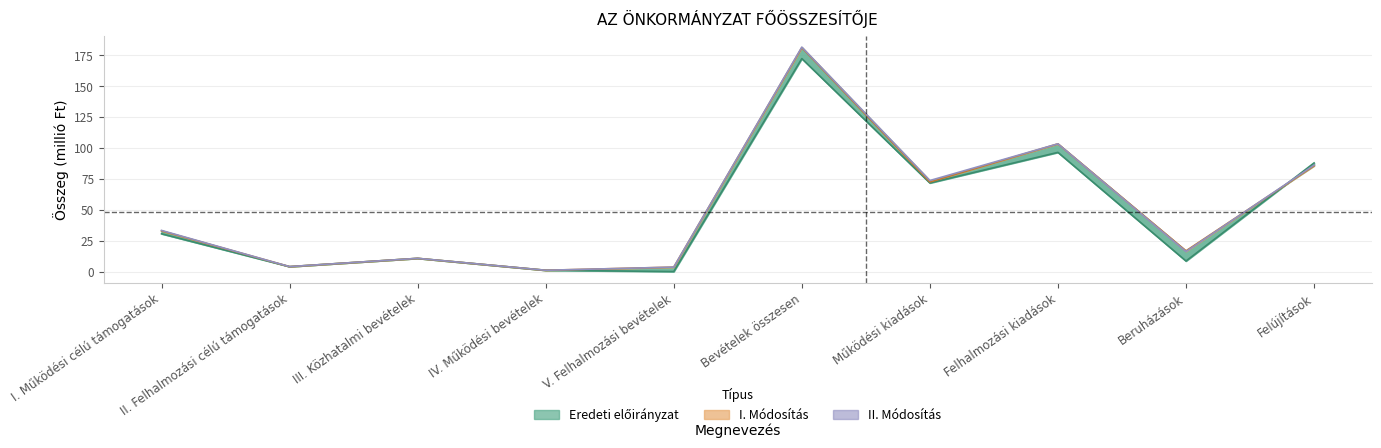

Reading right to left, what are all the values shown in this chart?

I. Módosítás: 85.6	16.8	103.4	72.5	181.4	3.6	1.1	10.7	4.0	32.9
II. Módosítás: 86.2	16.2	103.4	73.7	181.8	3.6	1.1	10.7	4.0	33.3
Eredeti előirányzat: 88.0	8.5	96.5	71.7	172.5	0.0	1.1	10.7	4.0	30.6